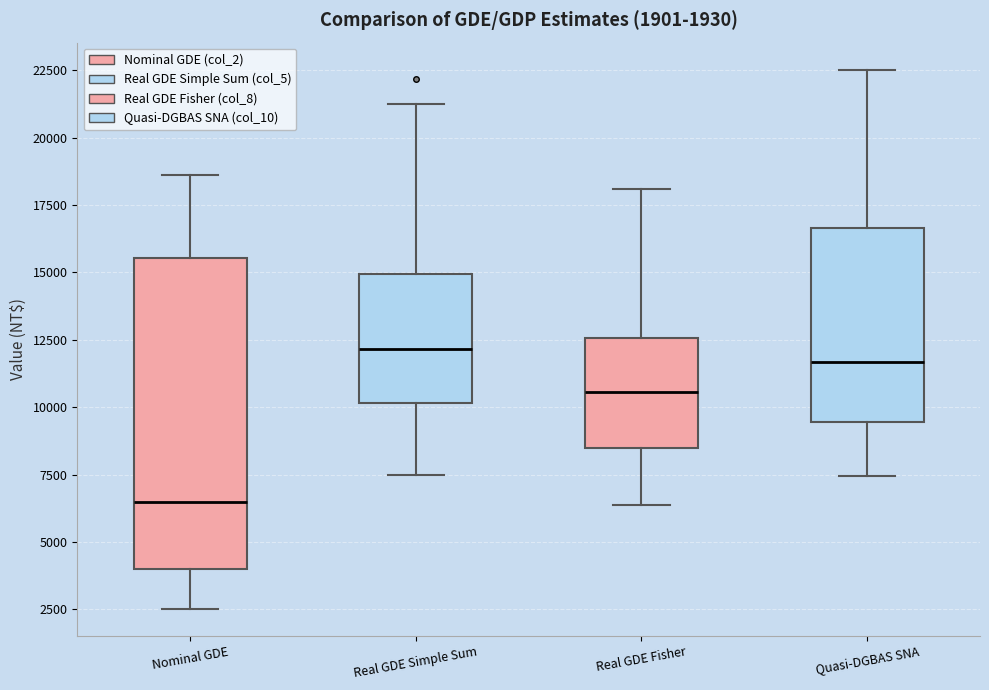

Which box is the tallest, from its lower edge to its upper edge?

Nominal GDE